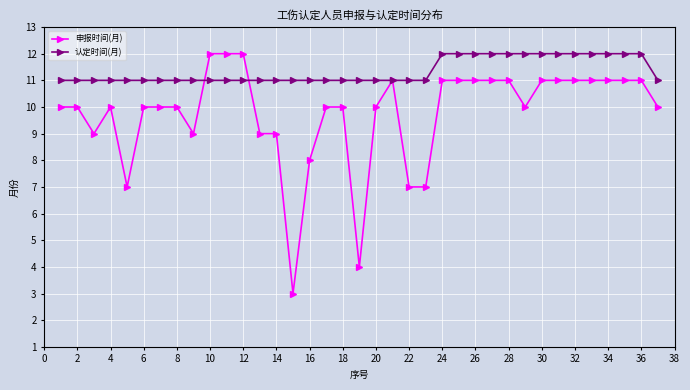

At how many categories does at least one series exceed 5?

37